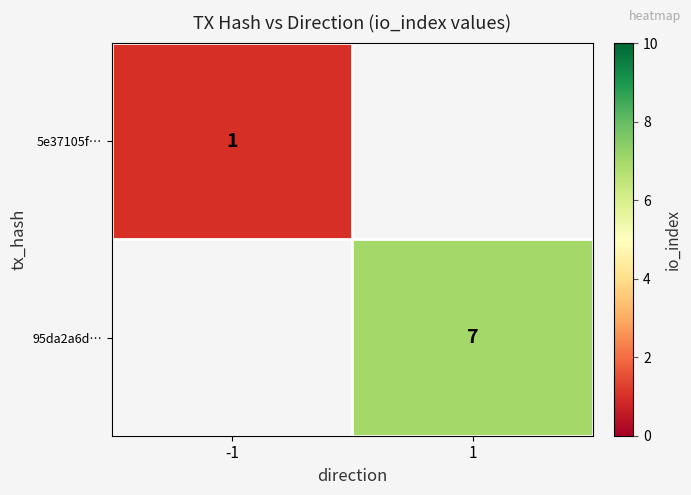

What is the maximum value shown in the chart?

7.0